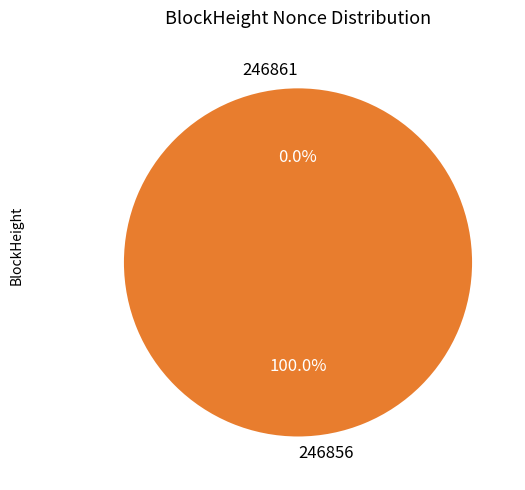

What percentage is NOT represented by 246861?

100.0%